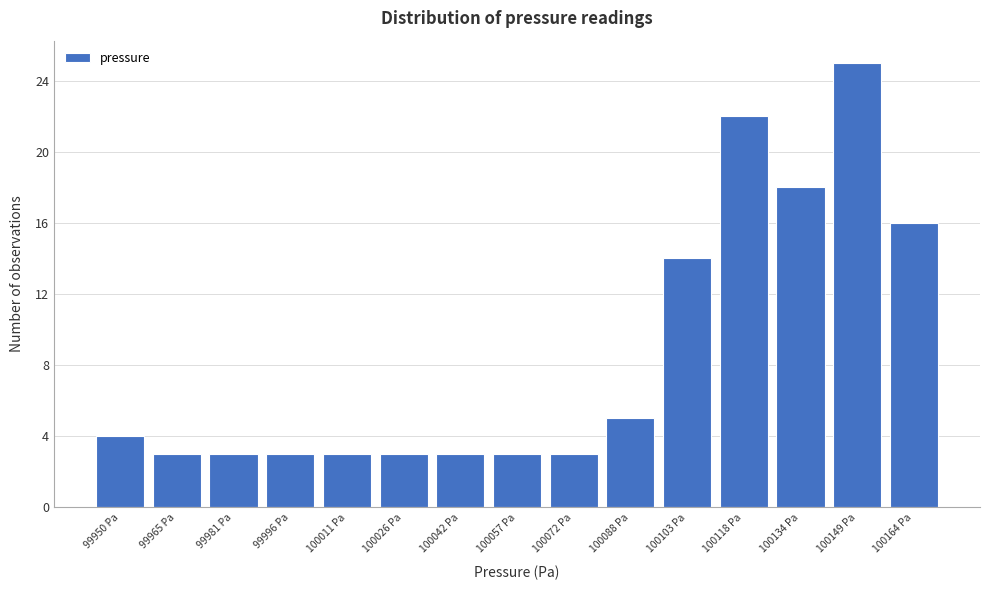

Reading left to right, what are all the values shown in this chart?

99950 Pa=4	99965 Pa=3	99981 Pa=3	99996 Pa=3	100011 Pa=3	100026 Pa=3	100042 Pa=3	100057 Pa=3	100072 Pa=3	100088 Pa=5	100103 Pa=14	100118 Pa=22	100134 Pa=18	100149 Pa=25	100164 Pa=16